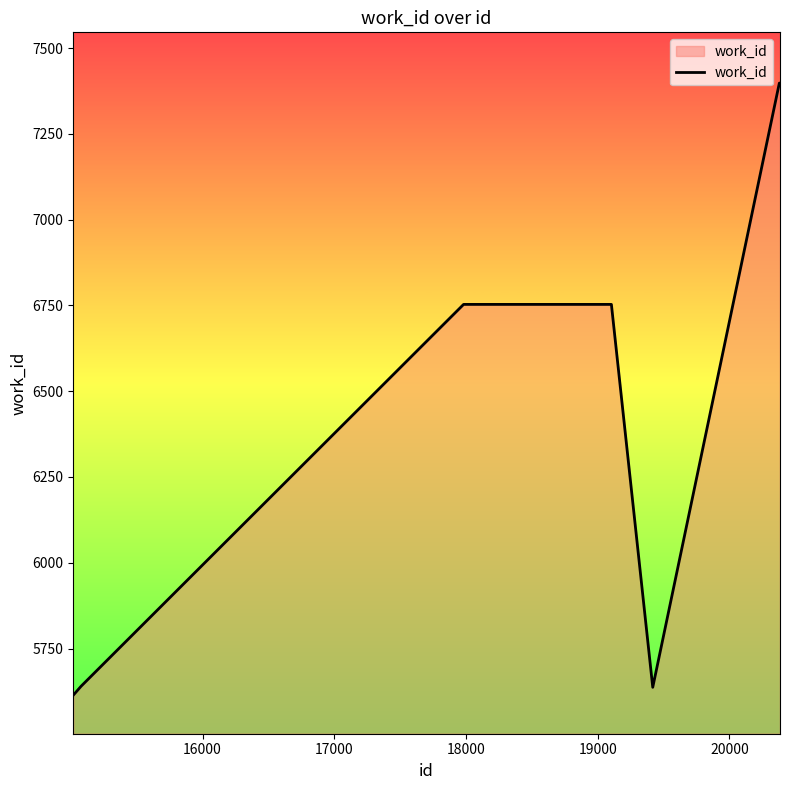

What is the maximum value shown in the chart?

7398